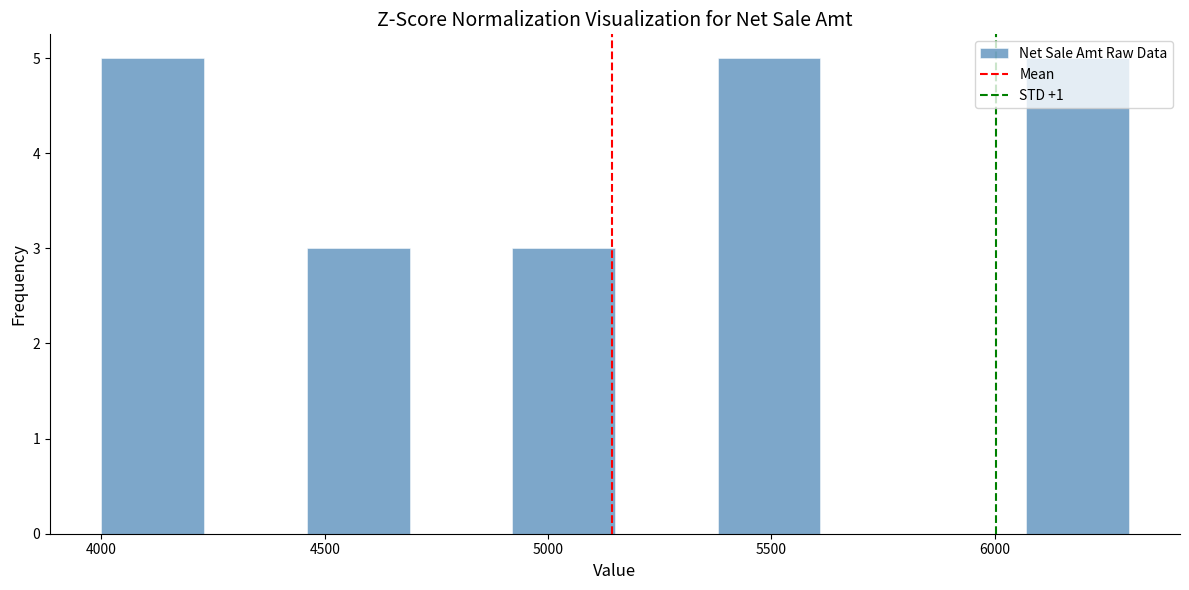

How tall is the bar that spans 4000 to 4230 on the x-axis? Neither the bar edges nor the heights are printed on the chart, so give them approximately, as read against the axes.

5